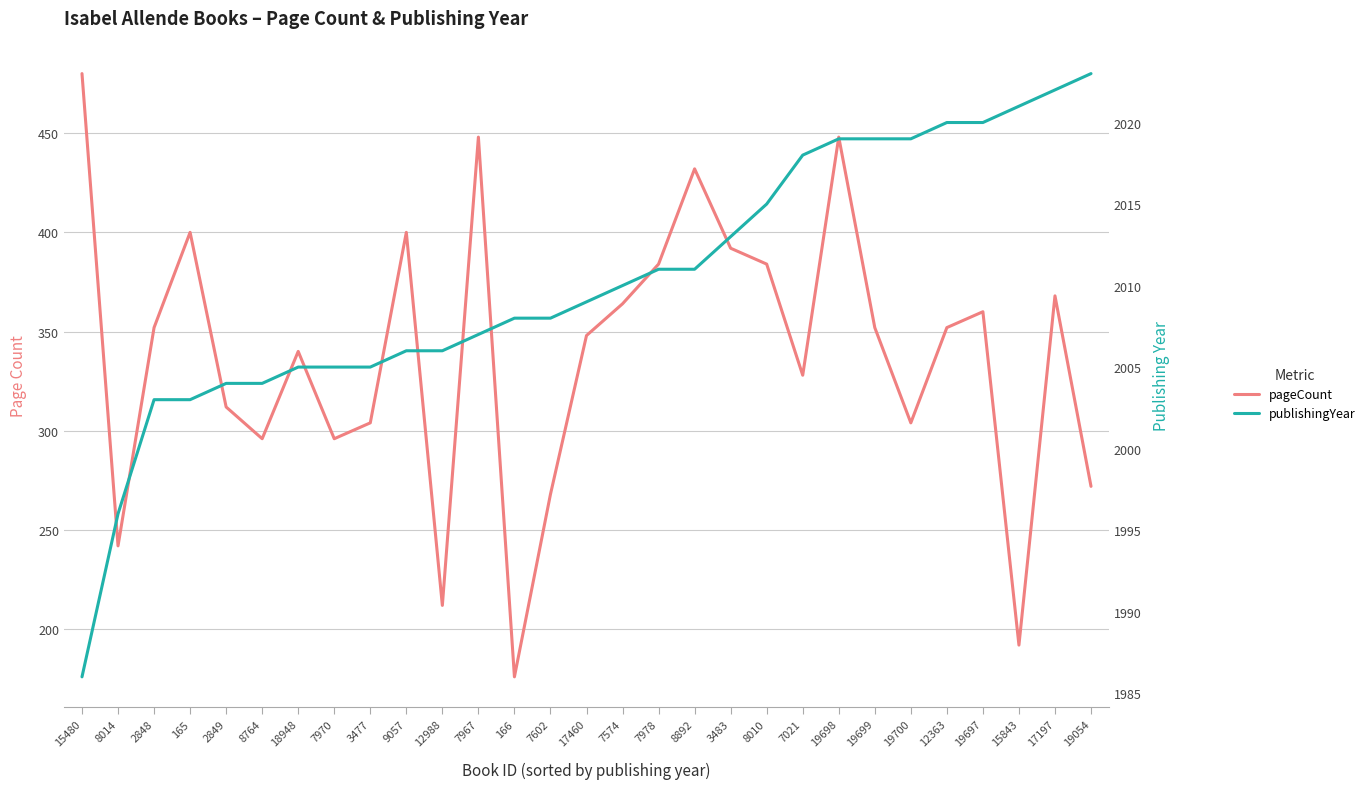

Count the number of data series in this chart.

2